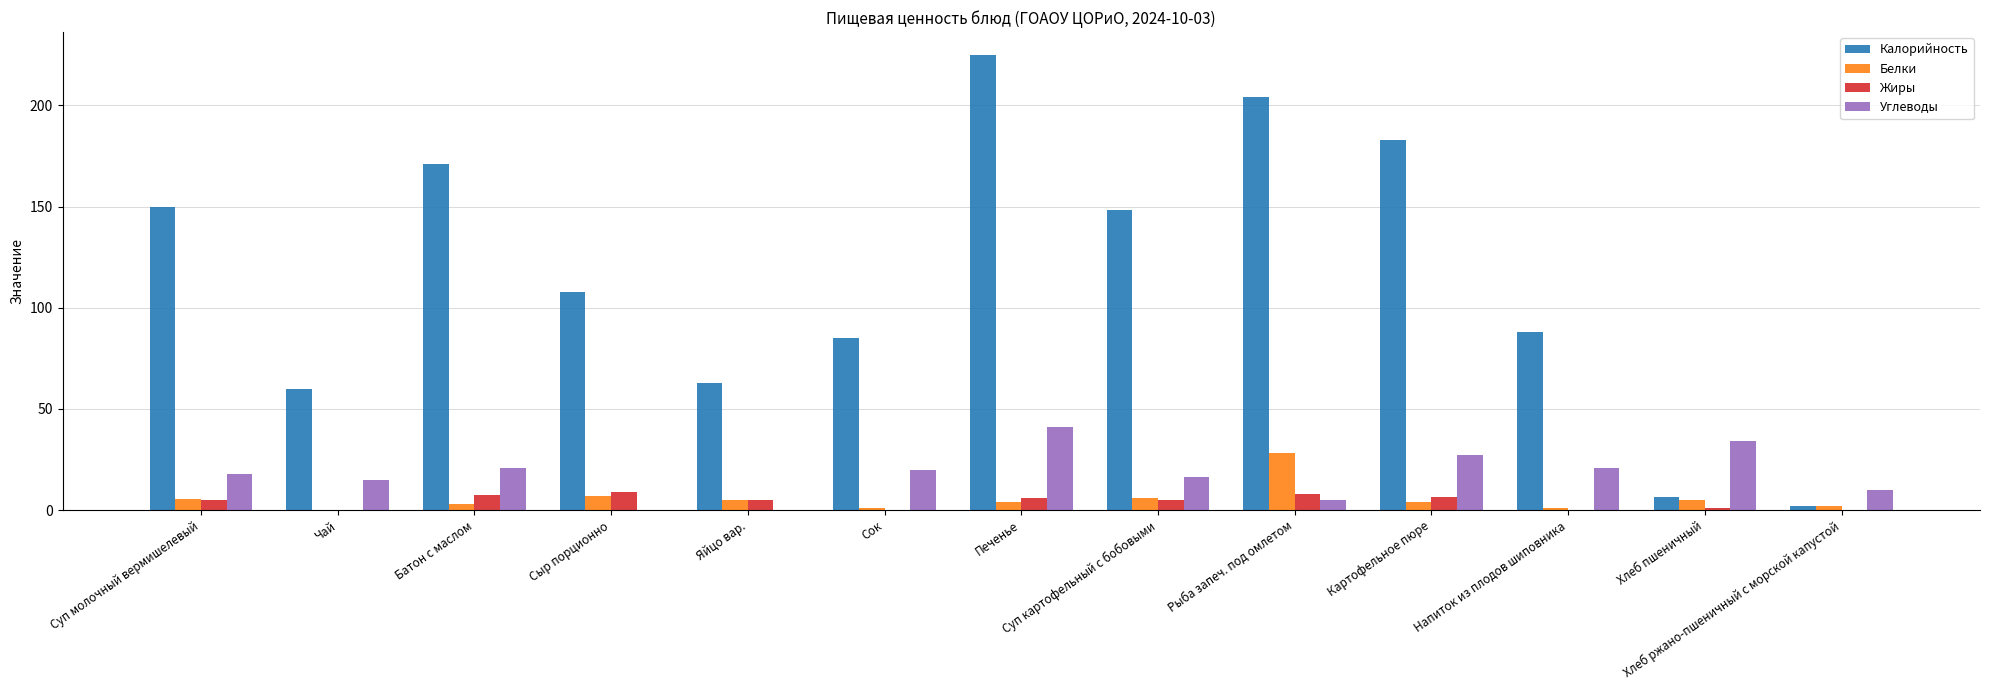

Which series has the largest range (max minus min)?

Калорийность